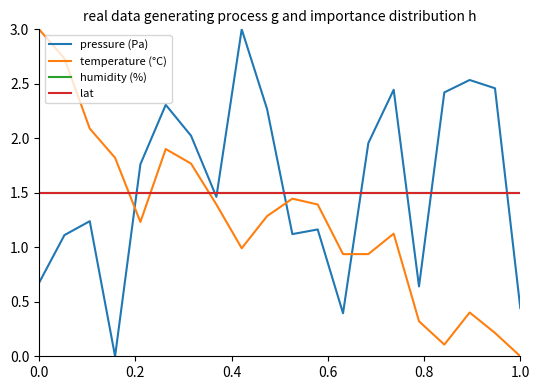

Does the chart have visible grid lines?

No